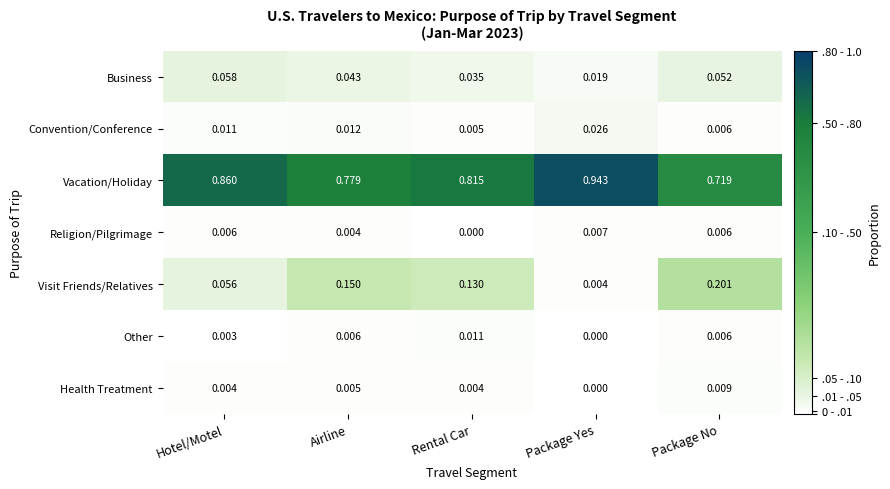

Rank the series by their maximum value, from lowest to highest.

Religion/Pilgrimage, Health Treatment, Other, Convention/Conference, Business, Visit Friends/Relatives, Vacation/Holiday